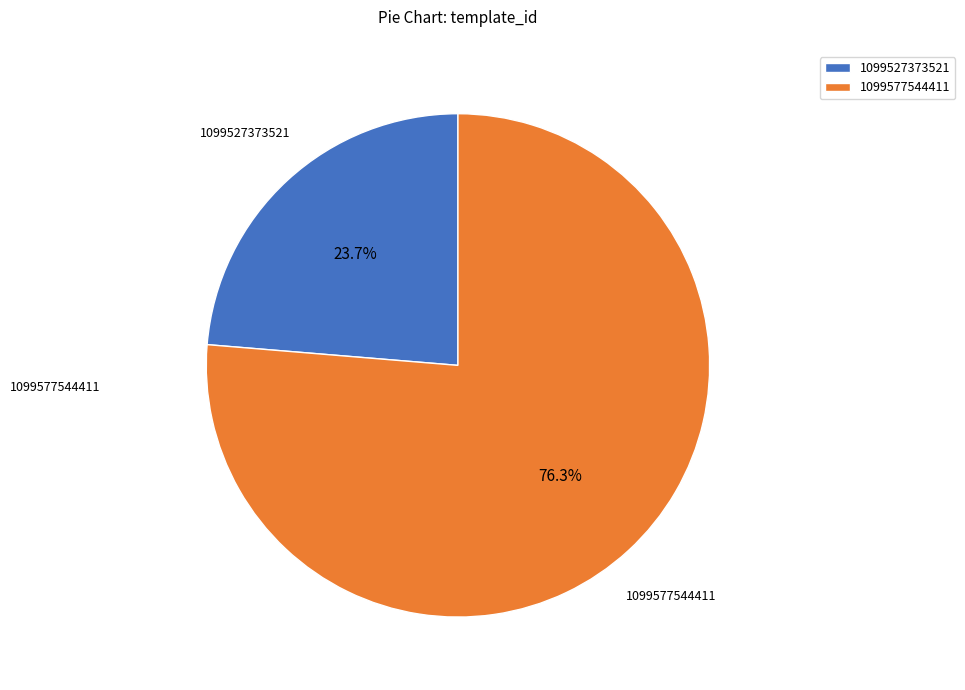

The 1099527373521 slice represents 17% of the pie. True or false?

False